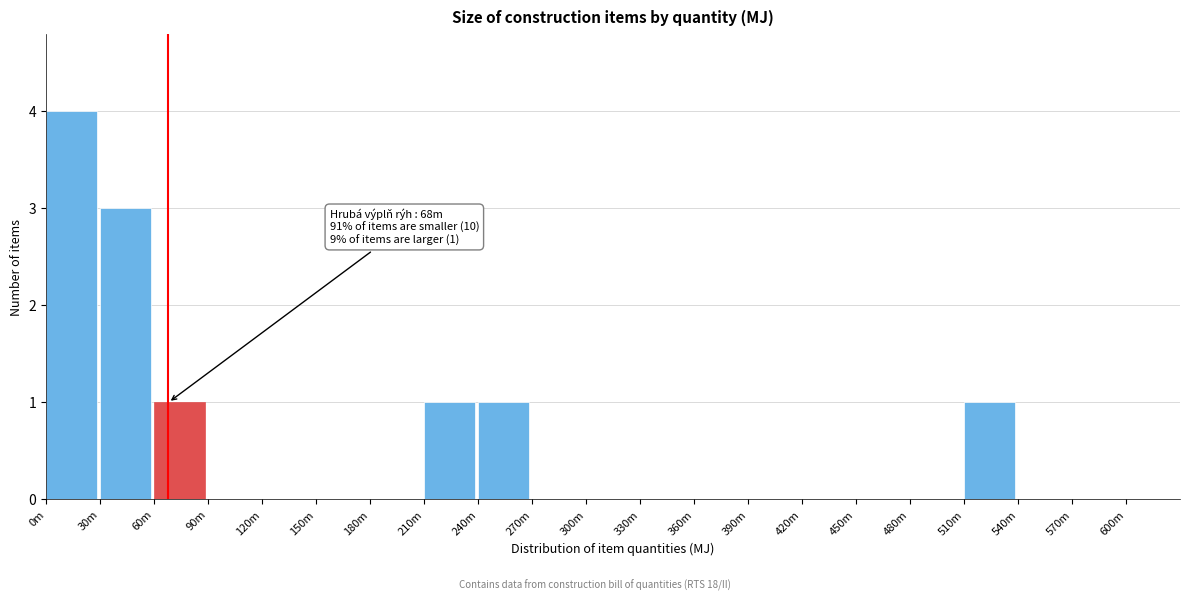

Reading left to right, what are all the values shown in this chart?

0m=4	30m=3	60m=1	90m=0	120m=0	150m=0	180m=0	210m=1	240m=1	270m=0	300m=0	330m=0	360m=0	390m=0	420m=0	450m=0	480m=0	510m=1	540m=0	570m=0	600m=0